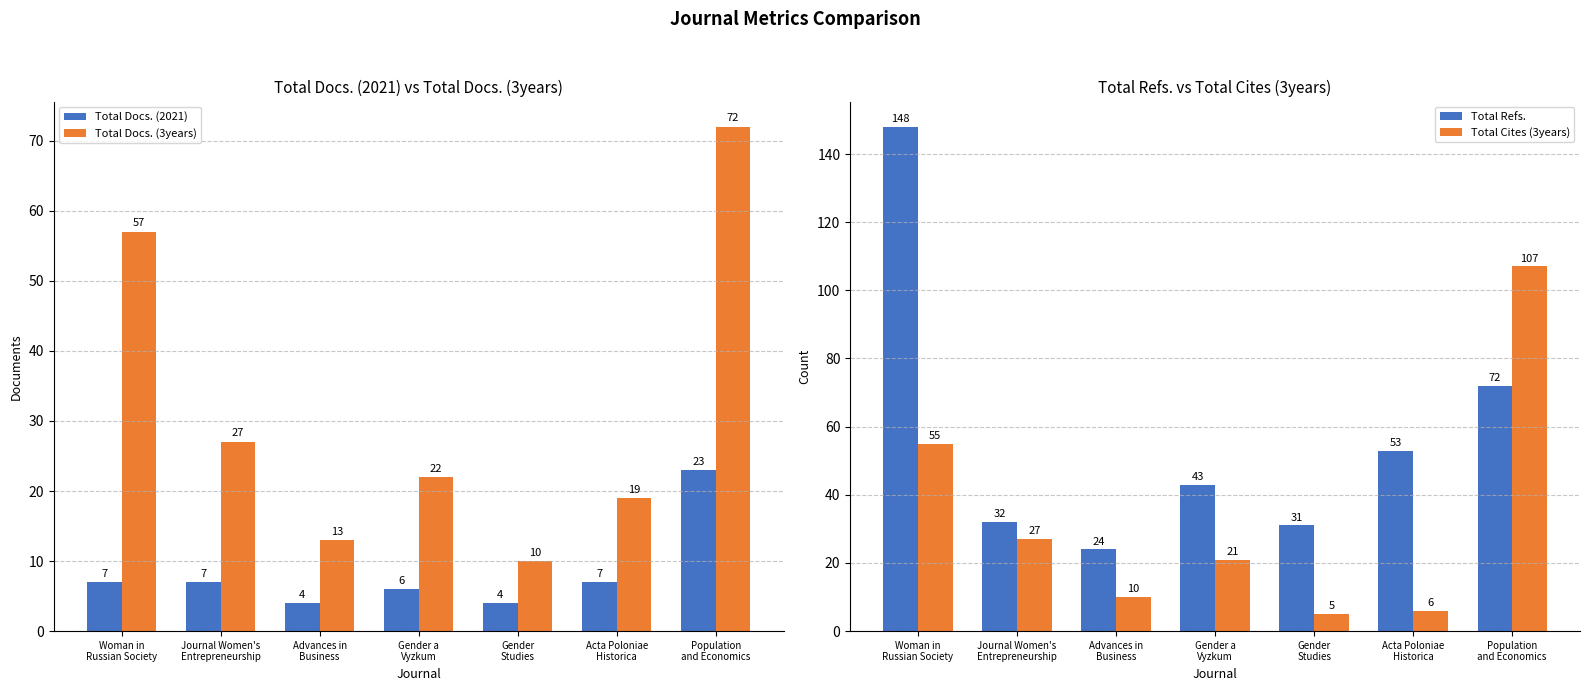

What is the label of the 5th bar from the left?

Gender
Studies